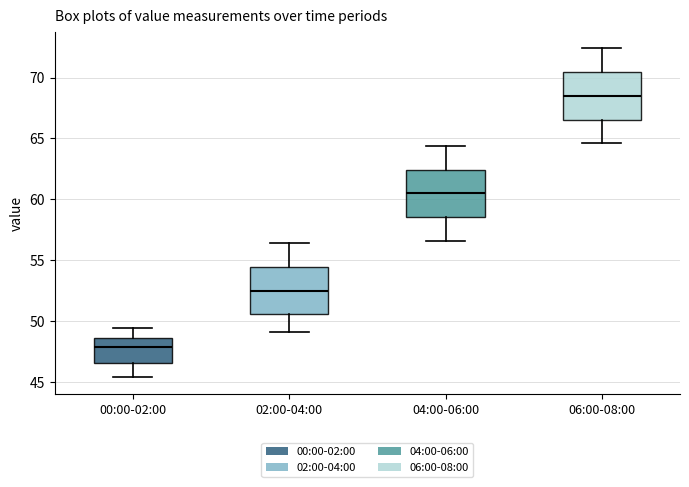

Which box has the lowest median line?

00:00-02:00